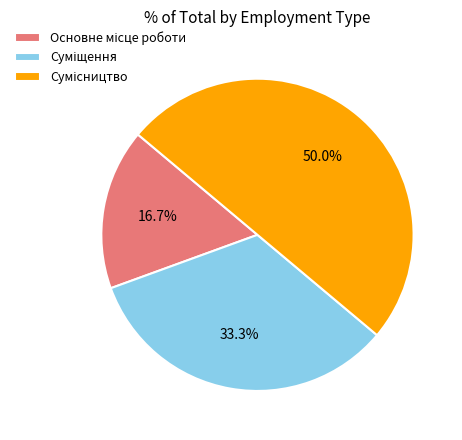

To the nearest percent, what is the difference between the largest and smallest slice percentages?

33%